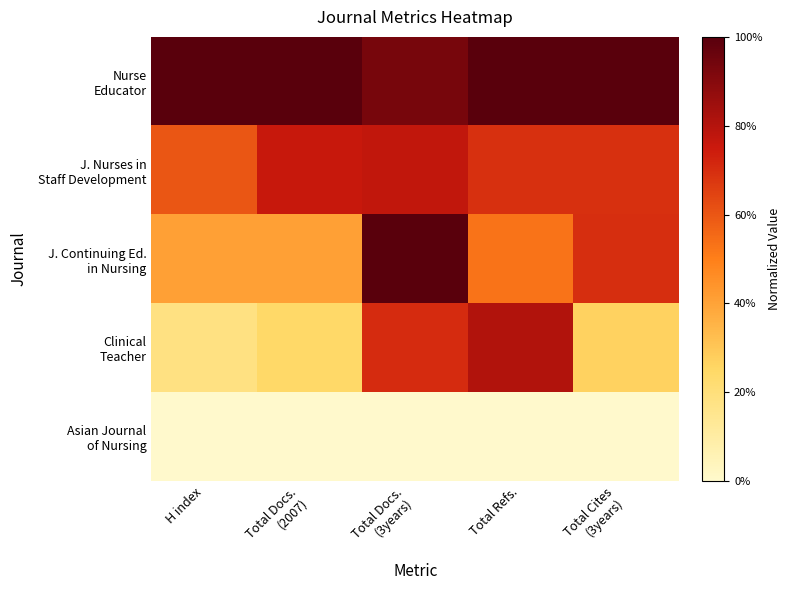

What is the spread (max minus min) of values at Total Docs.
(2007)?

1.0